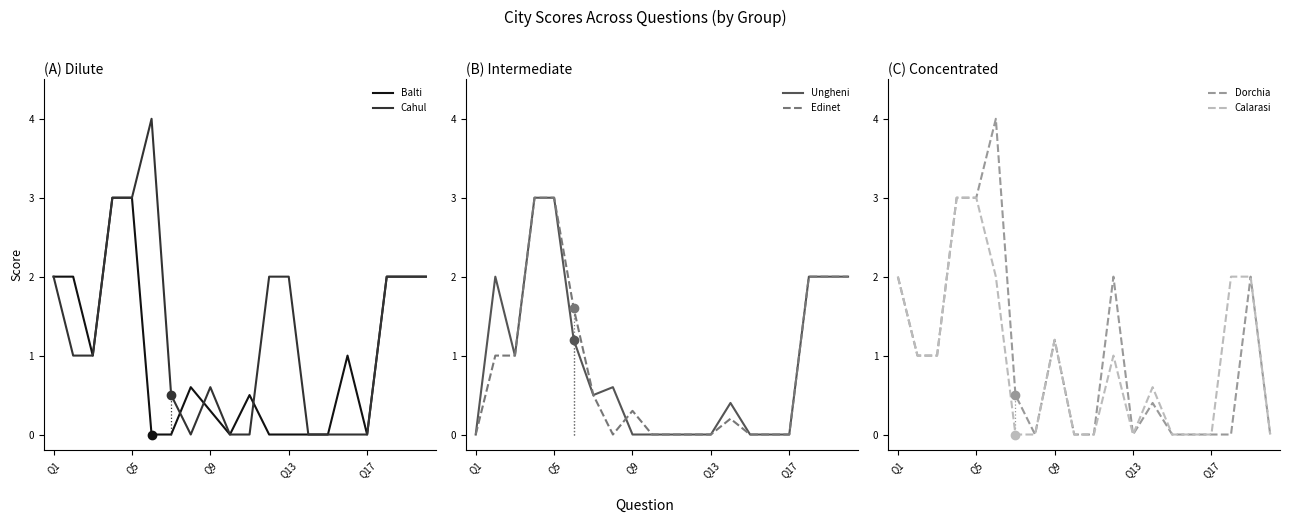

The value of Ungheni at 14 is -1.2. True or false?

False